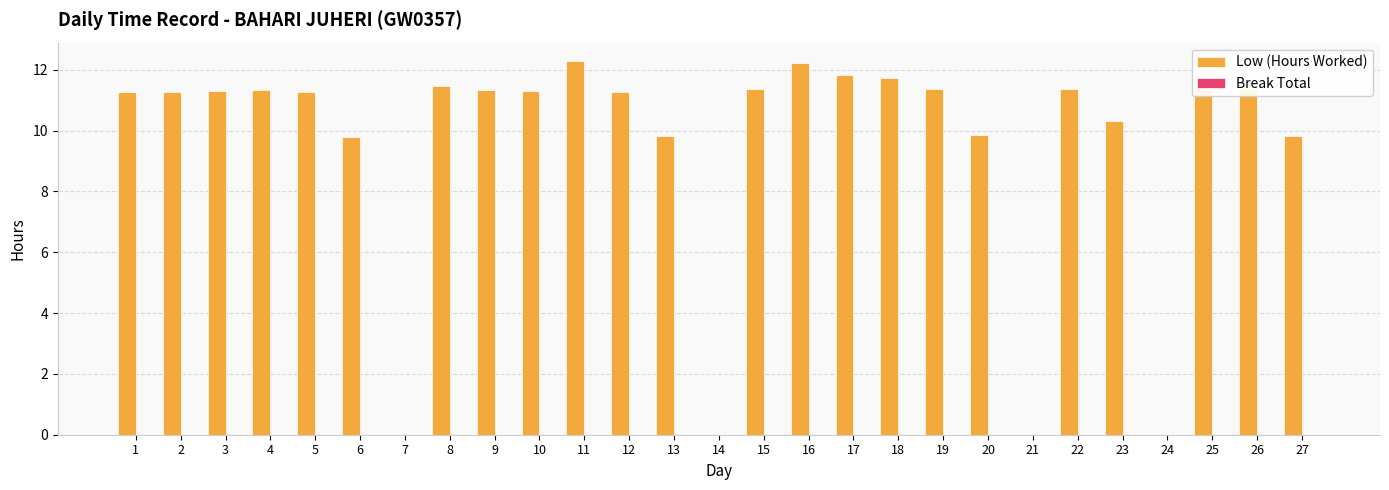

What is the ratio of the value at 6 to the value at 16?

0.8